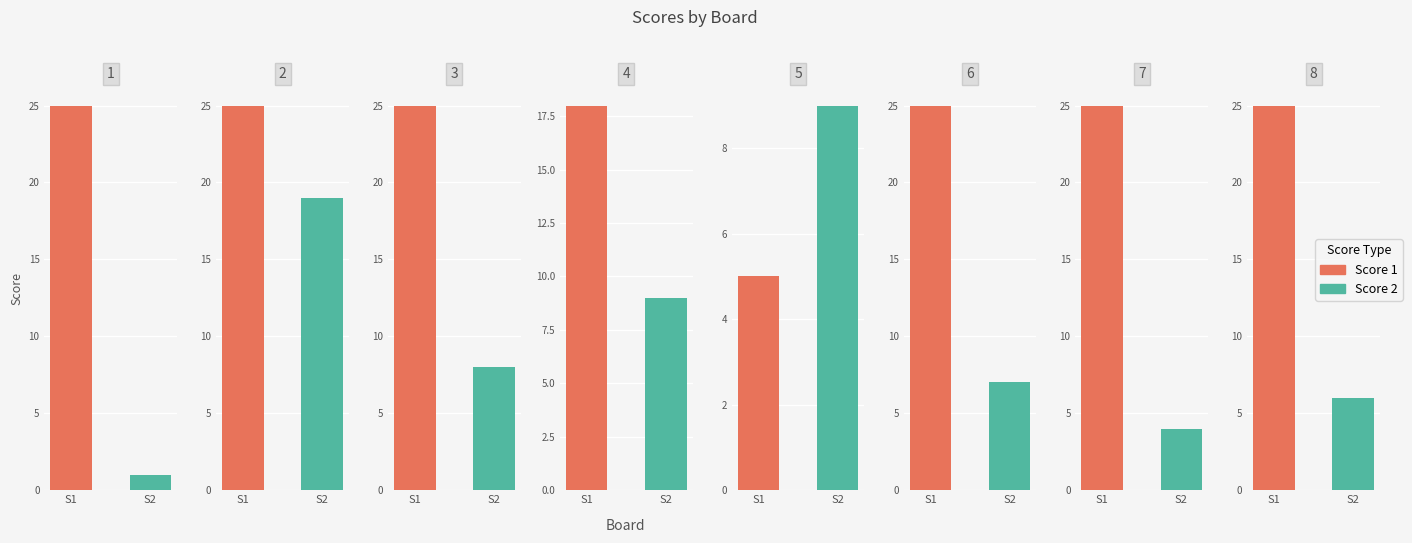

Between Board 8 and Board 2, which is larger?

Board 8